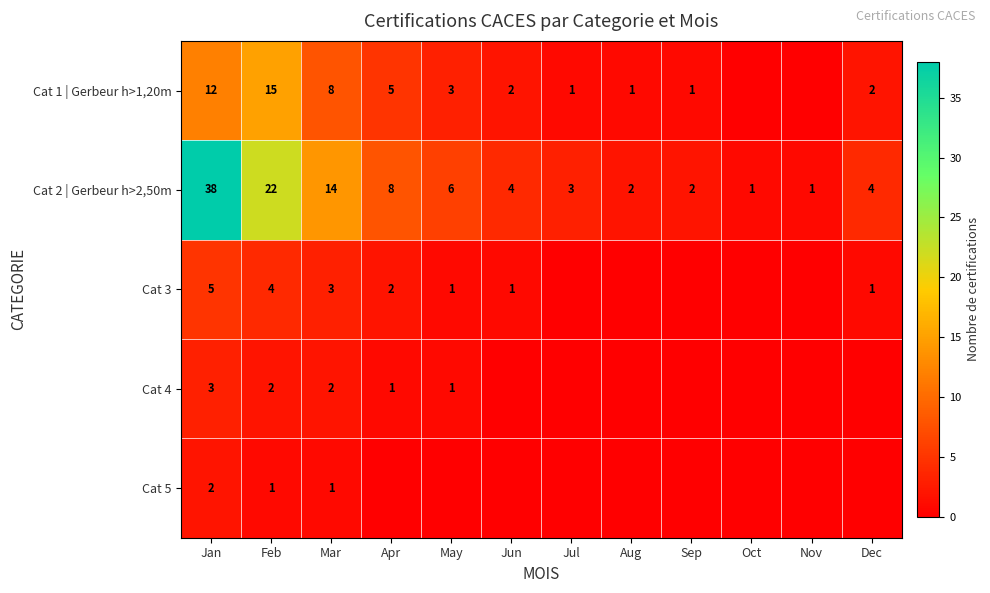

What is the difference between the maximum and minimum values in the Cat 2 | Gerbeur h>2,50m series?

37